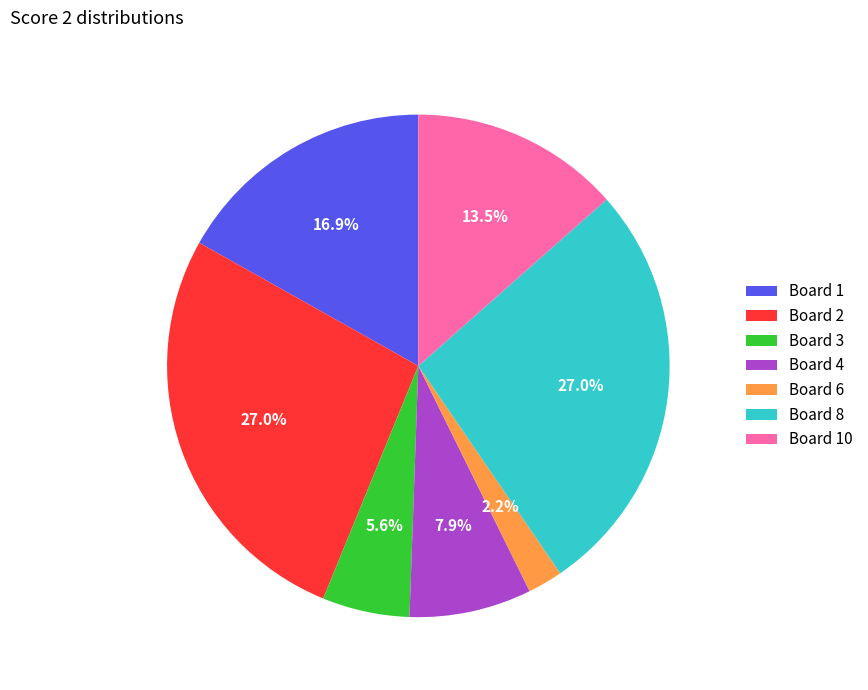

Is it true that Board 4 is 8% of the pie?

True